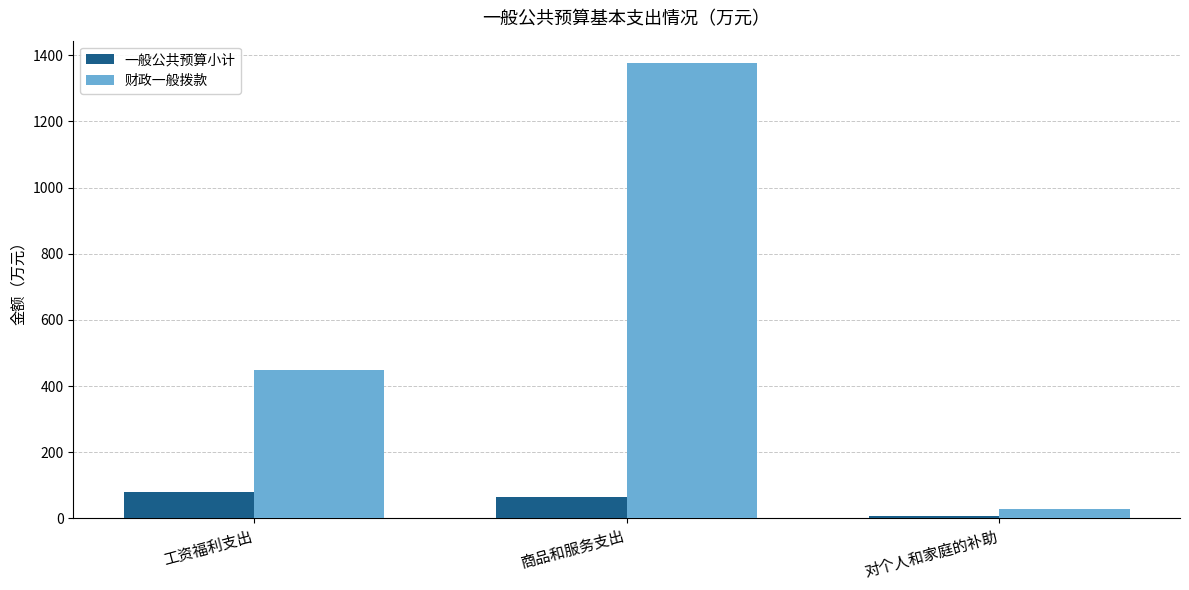

Read the 一般公共预算小计 value at 工资福利支出.

80.2